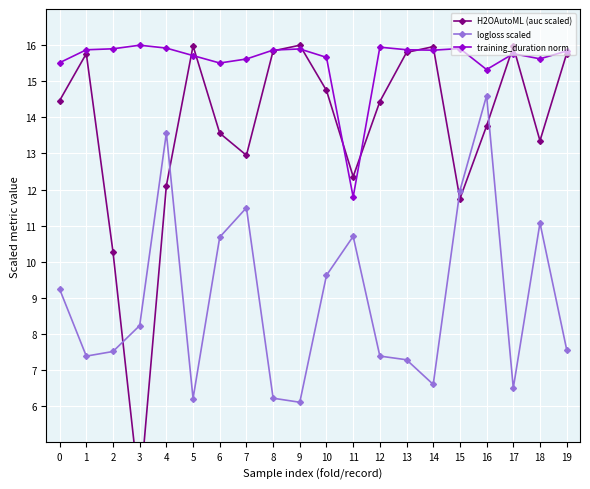

Reading left to right, transcribe all the data shown in this chart.

H2OAutoML (auc scaled): 0=14.5	1=15.8	2=10.3	3=3.6	4=12.1	5=16.0	6=13.6	7=12.9	8=15.8	9=16.0	10=14.7	11=12.4	12=14.4	13=15.8	14=16.0	15=11.7	16=13.8	17=16.0	18=13.4	19=15.8
logloss scaled: 0=9.2	1=7.4	2=7.5	3=8.2	4=13.6	5=6.2	6=10.7	7=11.5	8=6.2	9=6.1	10=9.6	11=10.7	12=7.4	13=7.3	14=6.6	15=12.0	16=14.6	17=6.5	18=11.1	19=7.6
training_duration norm: 0=15.5	1=15.9	2=15.9	3=16.0	4=15.9	5=15.7	6=15.5	7=15.6	8=15.9	9=15.9	10=15.7	11=11.8	12=15.9	13=15.9	14=15.9	15=15.9	16=15.3	17=15.8	18=15.6	19=15.8